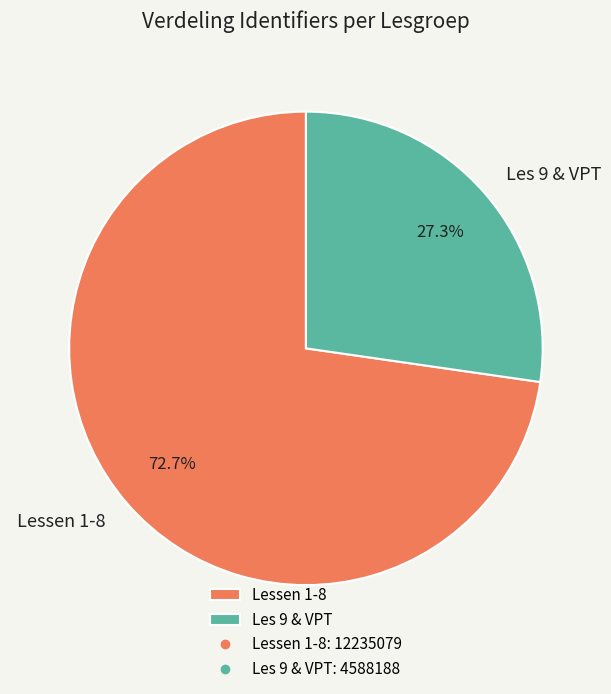

Rank the categories by value from lowest to highest.

Les 9 & VPT, Lessen 1-8